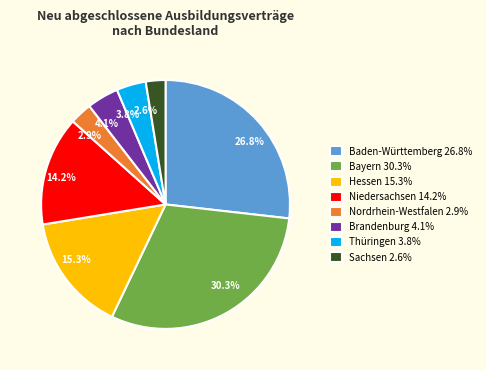

Approximately how many times larger is the value at 14.2% compared to 15.3%?

0.9